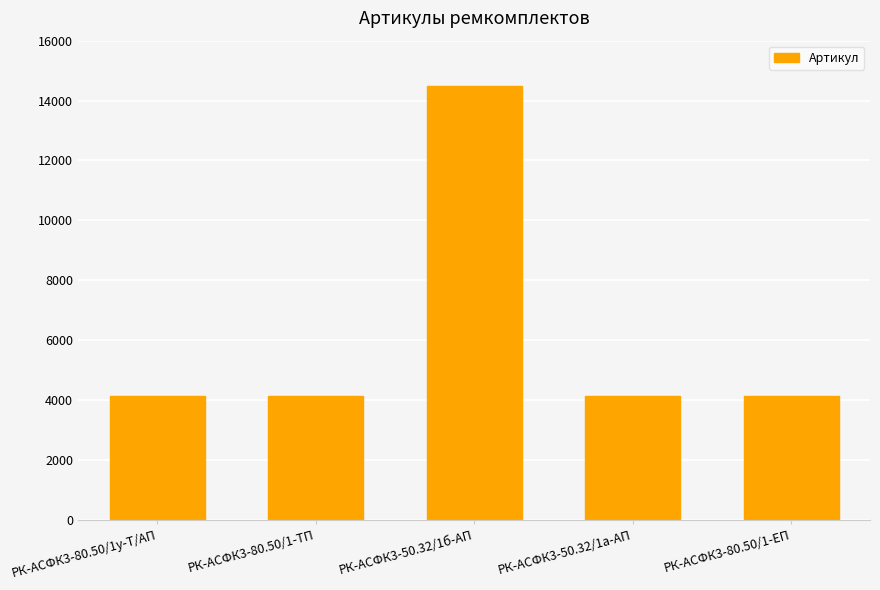

Is it true that the value at РК-АСФК3-80.50/1-ЕП is 881?

False